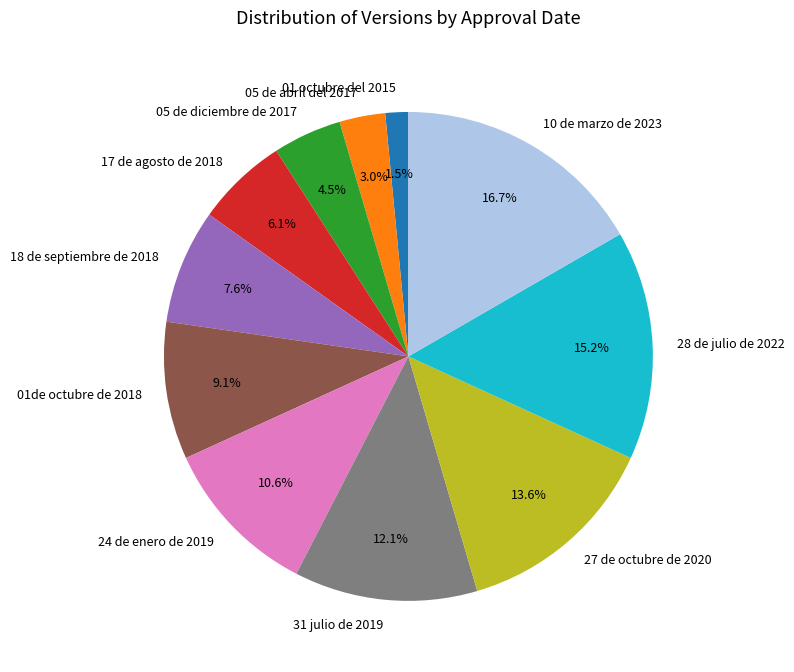

Do 17 de agosto de 2018 and 28 de julio de 2022 together represent more than half of the pie?

No